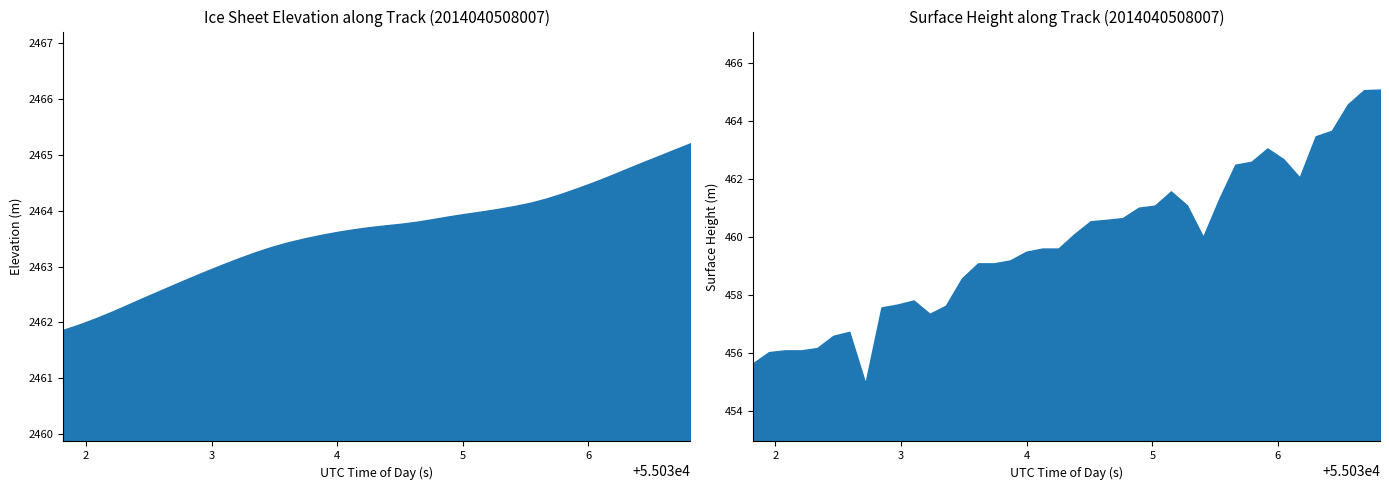

How many lines are shown in the chart?

2